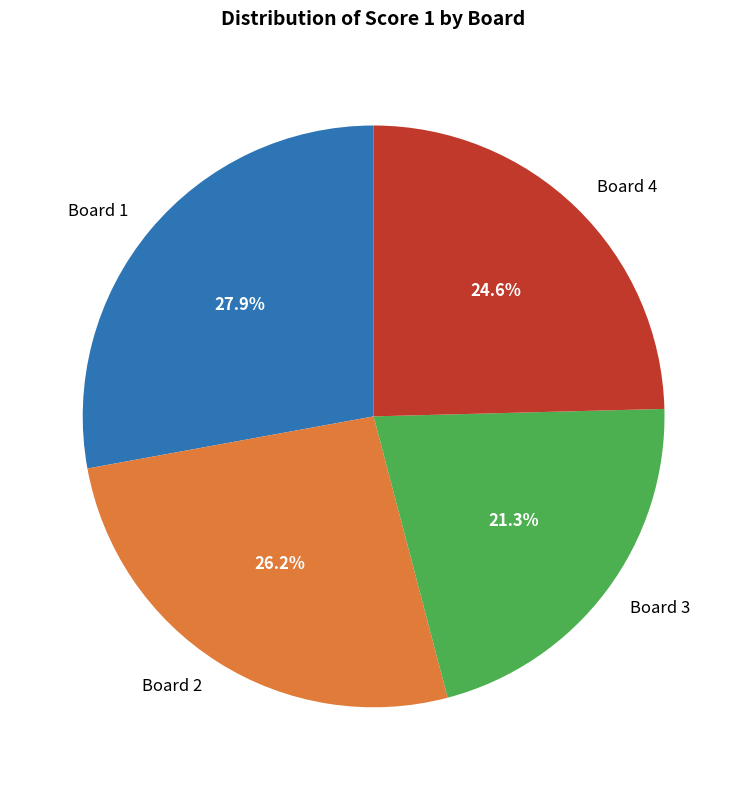

Is Board 3 the majority of the pie?

No